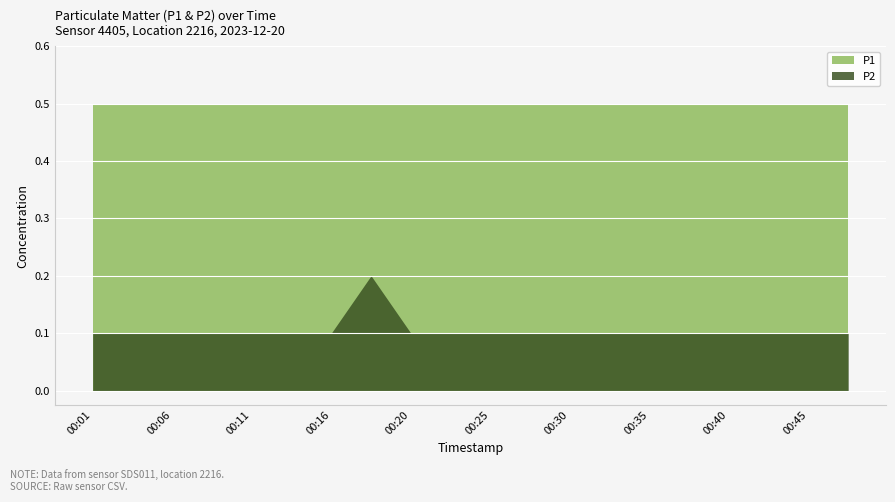

Reading left to right, what are all the values shown in this chart?

P1: 00:01=0.5	00:03=0.5	00:06=0.5	00:08=0.5	00:11=0.5	00:13=0.5	00:16=0.5	00:18=0.5	00:20=0.5	00:23=0.5	00:25=0.5	00:28=0.5	00:30=0.5	00:33=0.5	00:35=0.5	00:37=0.5	00:40=0.5	00:42=0.5	00:45=0.5	00:47=0.5
P2: 00:01=0.1	00:03=0.1	00:06=0.1	00:08=0.1	00:11=0.1	00:13=0.1	00:16=0.1	00:18=0.2	00:20=0.1	00:23=0.1	00:25=0.1	00:28=0.1	00:30=0.1	00:33=0.1	00:35=0.1	00:37=0.1	00:40=0.1	00:42=0.1	00:45=0.1	00:47=0.1